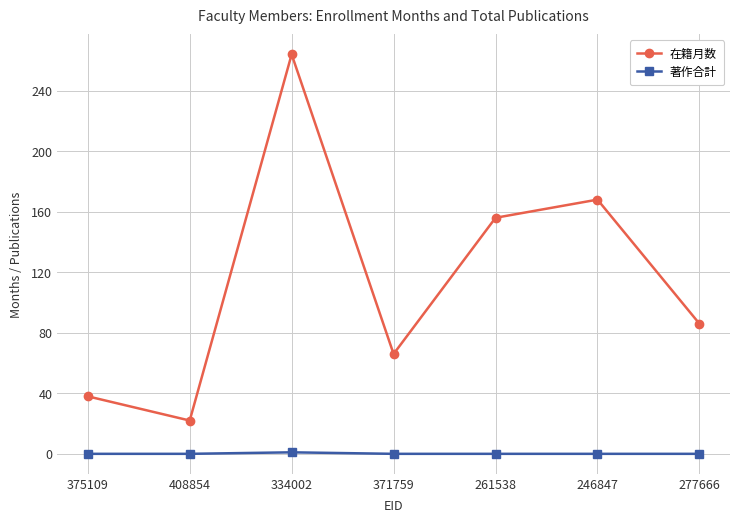

At which category does 在籍月数 reach its first local valley?

408854